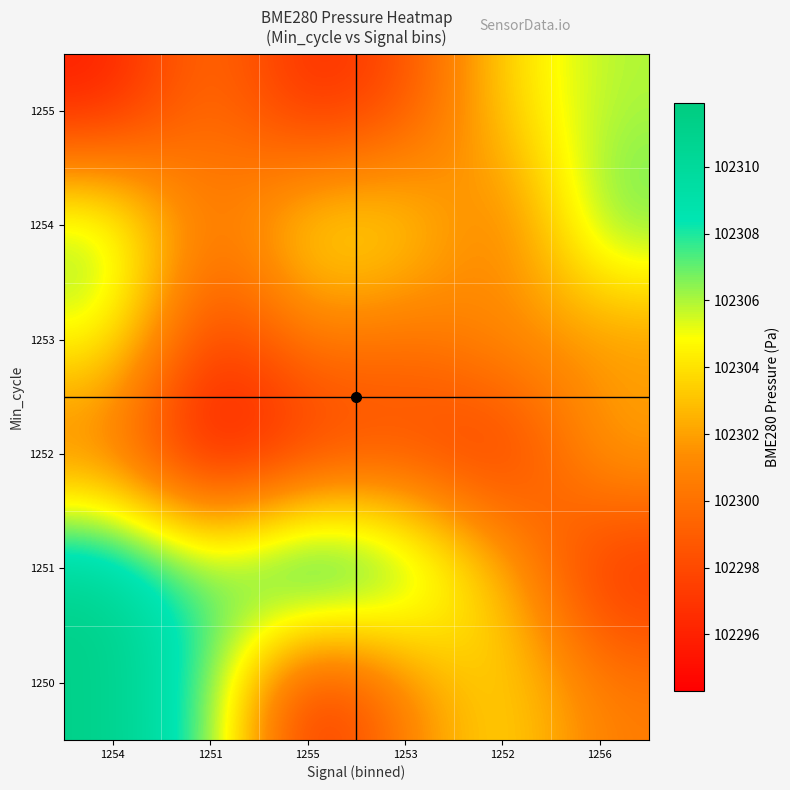

At which category does the chart reach its minimum across all series?

1251